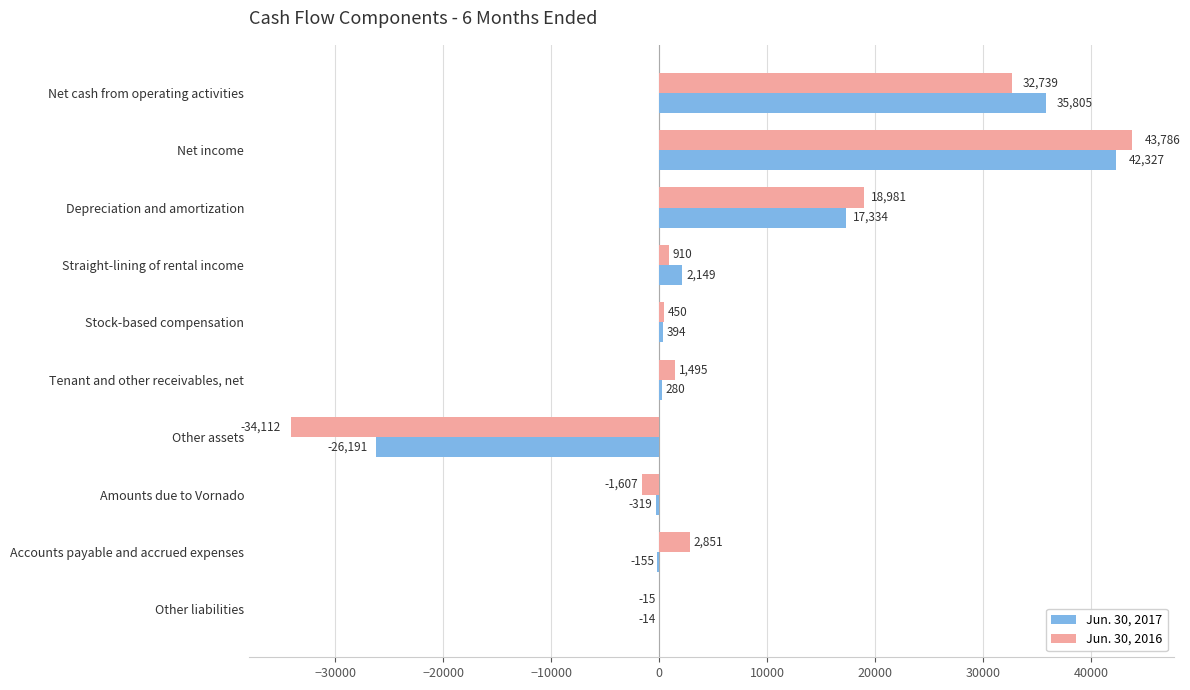

Which series has the largest total across all categories?

Jun. 30, 2017